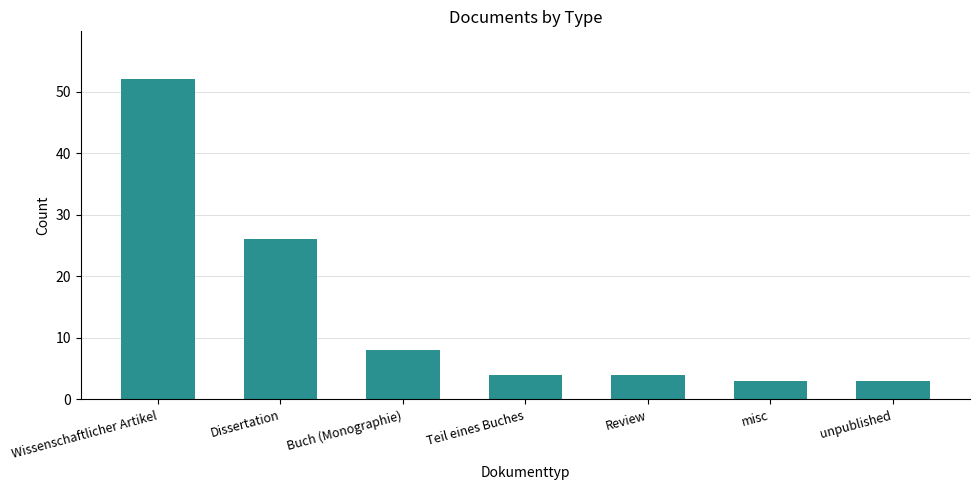

Reading left to right, what are all the values shown in this chart?

52	26	8	4	4	3	3